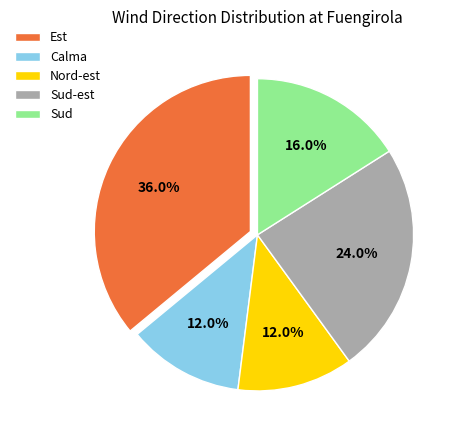

Do Nord-est and Calma together represent more than half of the pie?

No